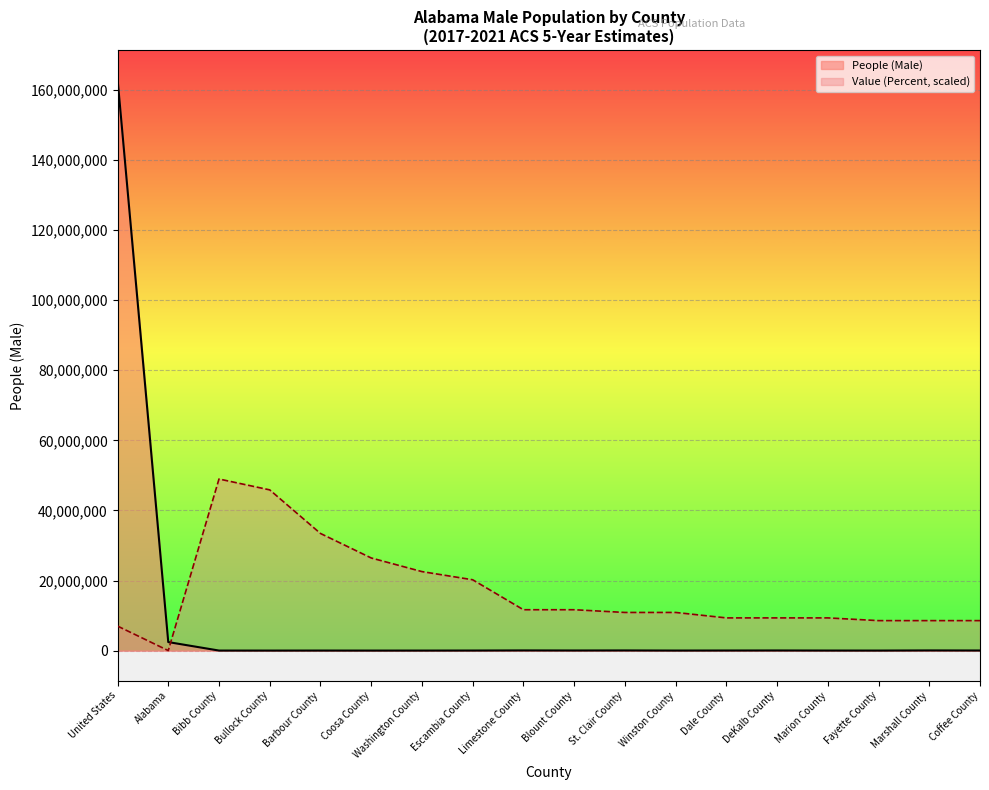

Is it true that Value (Percent) equals 10885324.4 at Winston County?

True